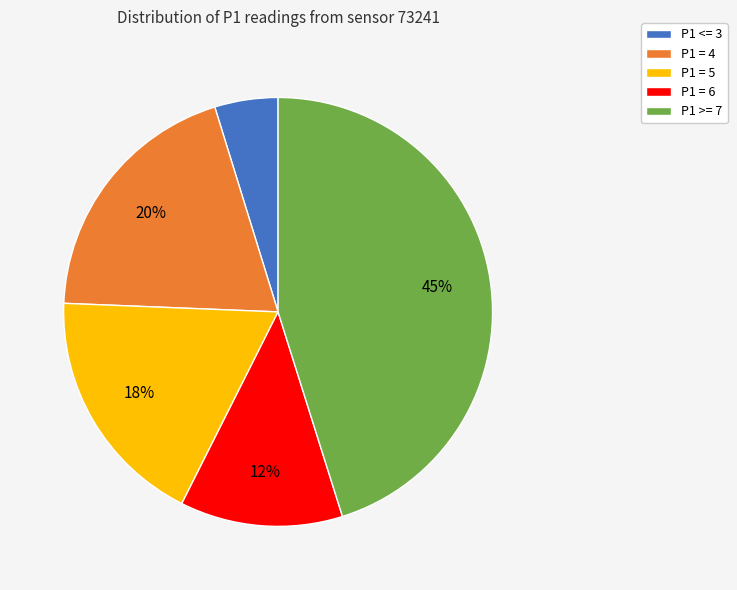

Rank the categories by value from lowest to highest.

P1 <= 3, P1 = 6, P1 = 5, P1 = 4, P1 >= 7